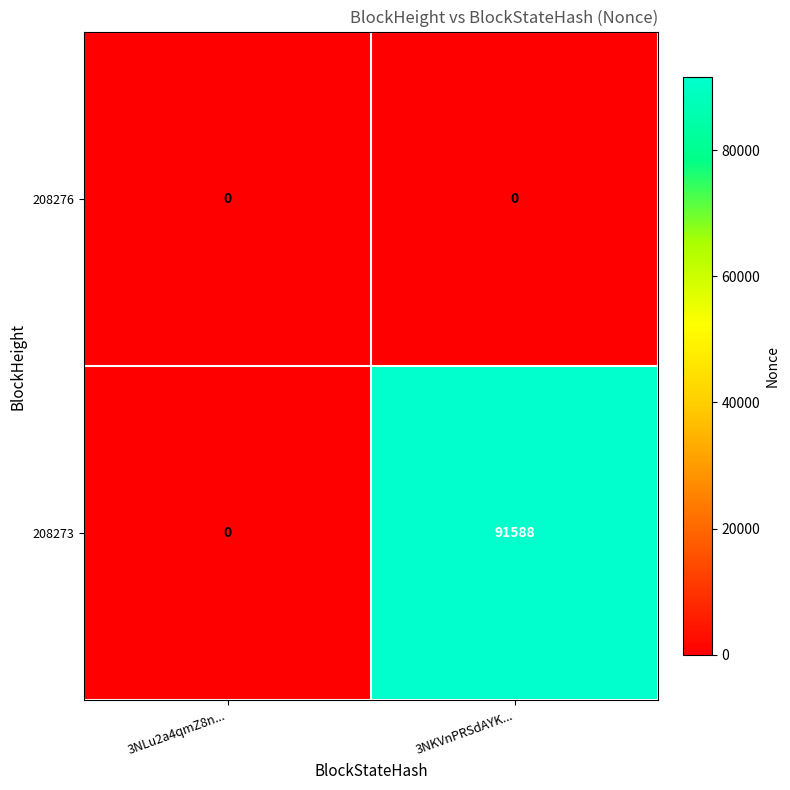

Reading left to right, list all the values displayed in this chart.

208276: 3NLu2a4qmZ8n...=0	3NKVnPRSdAYK...=0
208273: 3NLu2a4qmZ8n...=0	3NKVnPRSdAYK...=91588